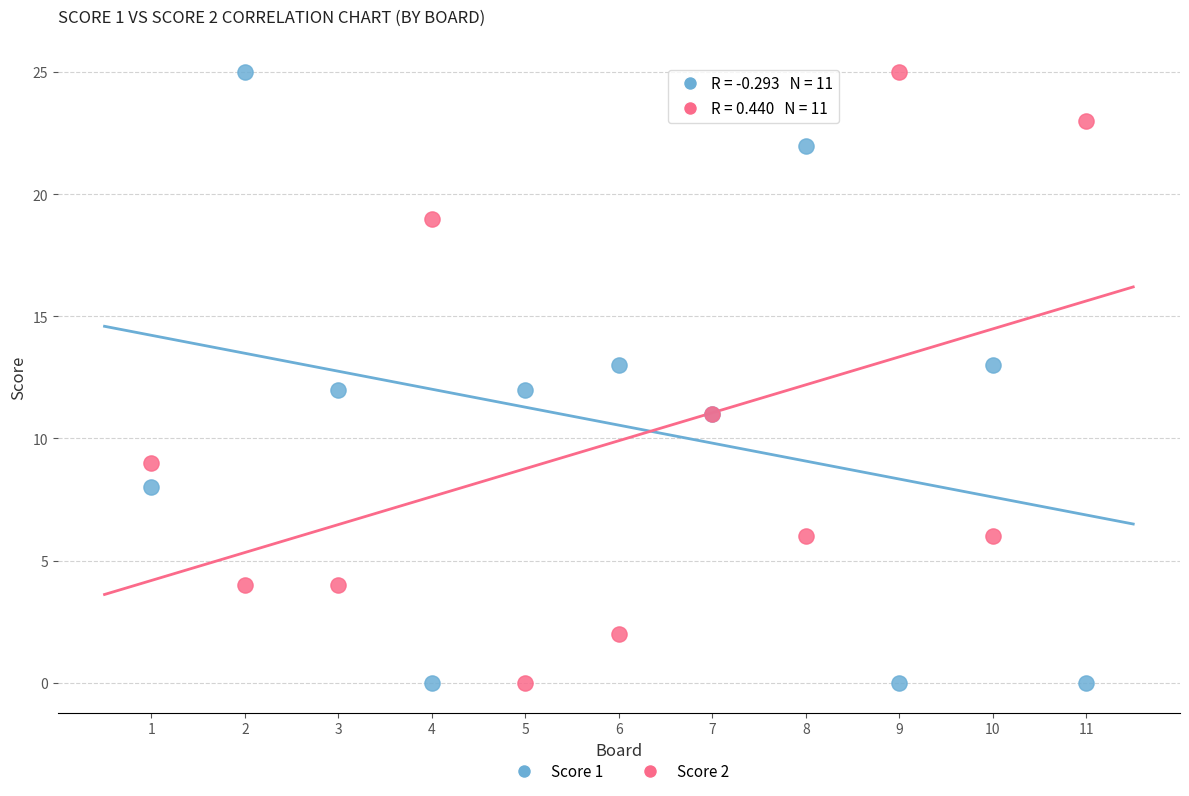

What is the X range (max minus min) for the scatter plot?

10